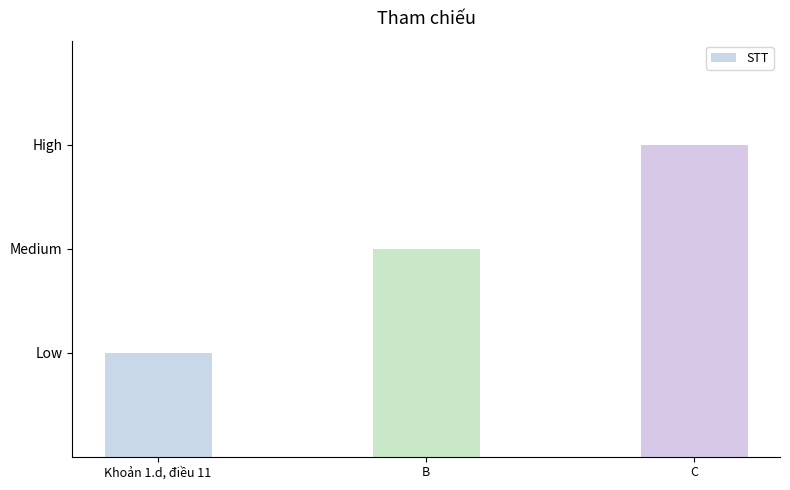

Are the bars horizontal?

No